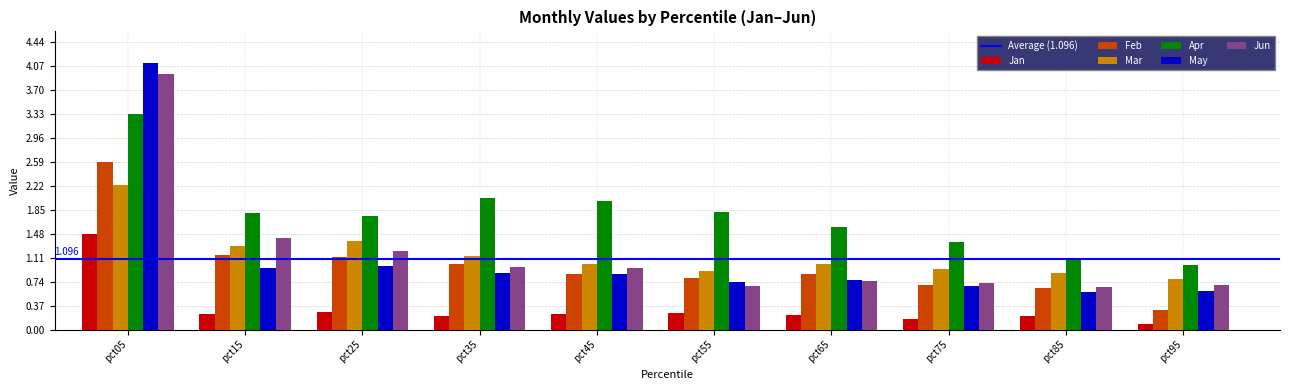

What is the difference between the Mar values at pct65 and pct35?

0.1